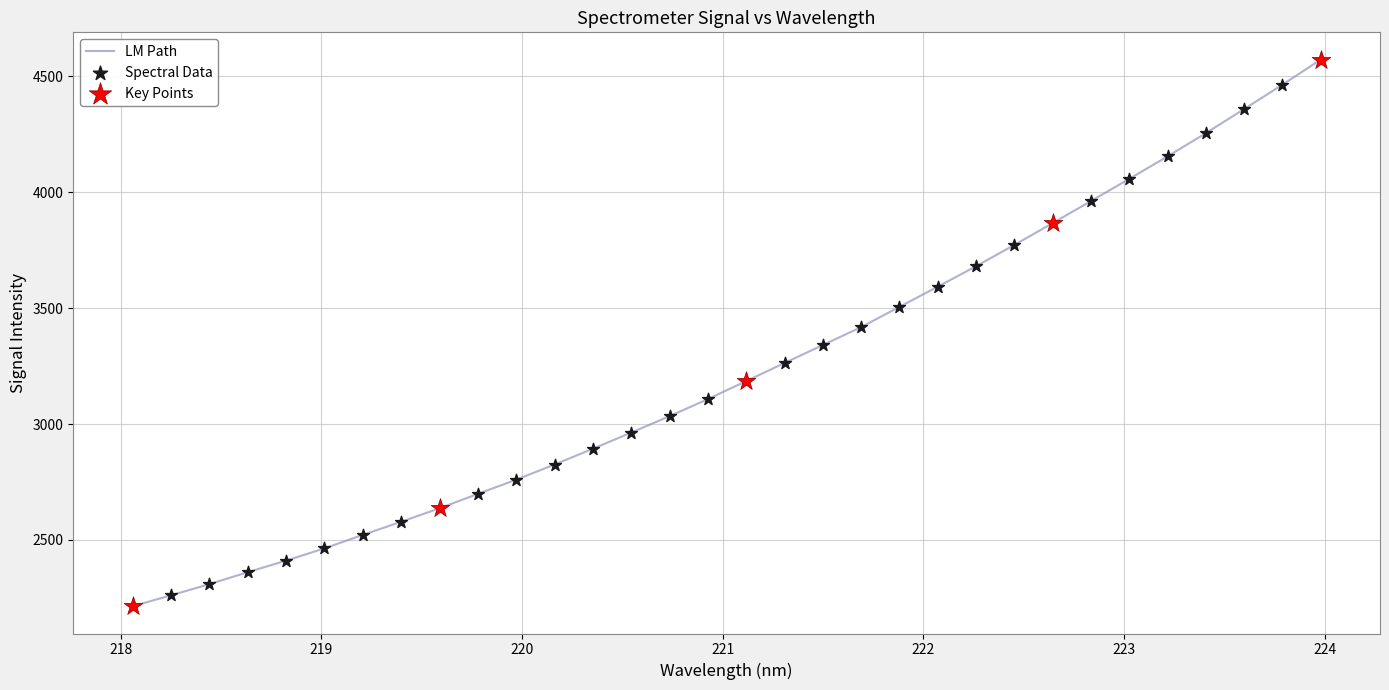

What is the maximum value shown in the chart?

4572.0